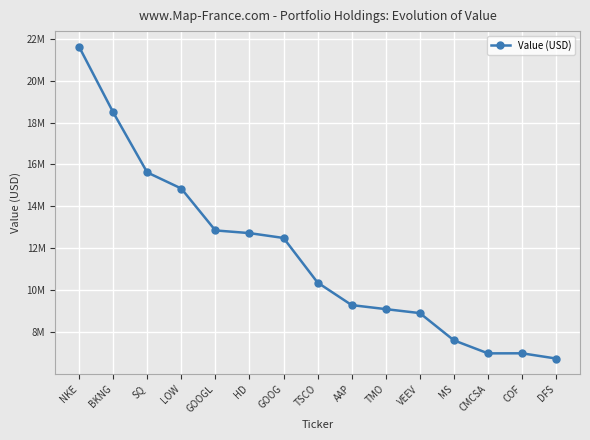

Which has a higher value, SQ or NKE?

NKE